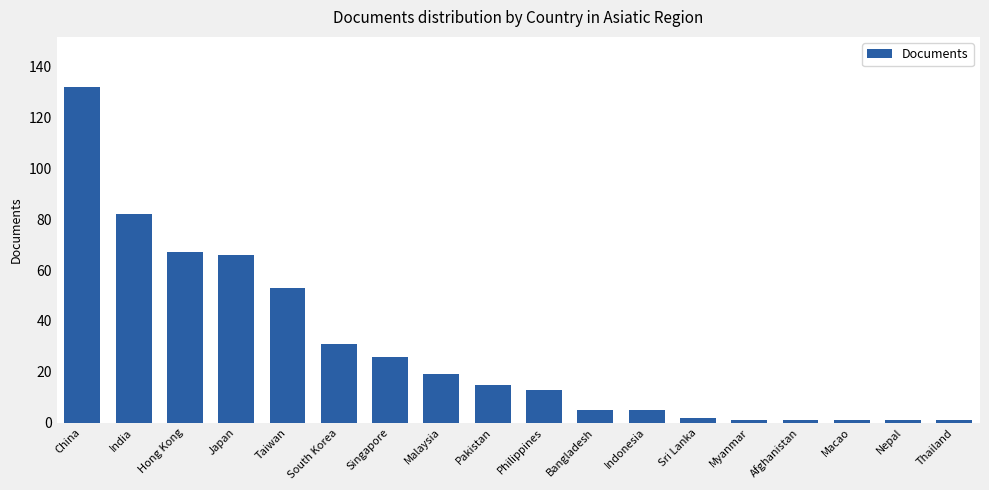

How many bars are there in total?

18